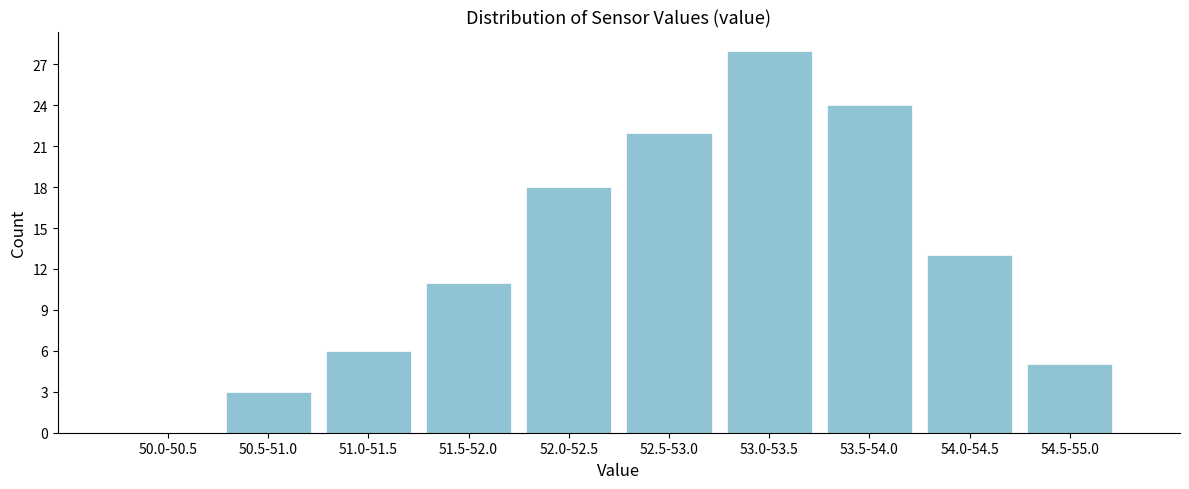

Reading left to right, list all the values displayed in this chart.

50.0-50.5=0	50.5-51.0=3	51.0-51.5=6	51.5-52.0=11	52.0-52.5=18	52.5-53.0=22	53.0-53.5=28	53.5-54.0=24	54.0-54.5=13	54.5-55.0=5